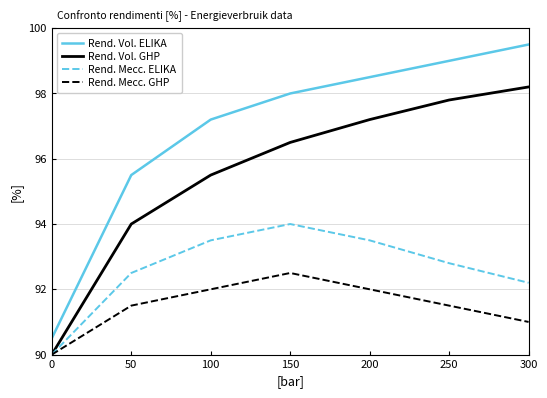

Reading left to right, list all the values displayed in this chart.

Rend. Vol. ELIKA: 0=90.5	50=95.5	100=97.2	150=98.0	200=98.5	250=99.0	300=99.5
Rend. Vol. GHP: 0=90.0	50=94.0	100=95.5	150=96.5	200=97.2	250=97.8	300=98.2
Rend. Mecc. ELIKA: 0=90.0	50=92.5	100=93.5	150=94.0	200=93.5	250=92.8	300=92.2
Rend. Mecc. GHP: 0=90.0	50=91.5	100=92.0	150=92.5	200=92.0	250=91.5	300=91.0